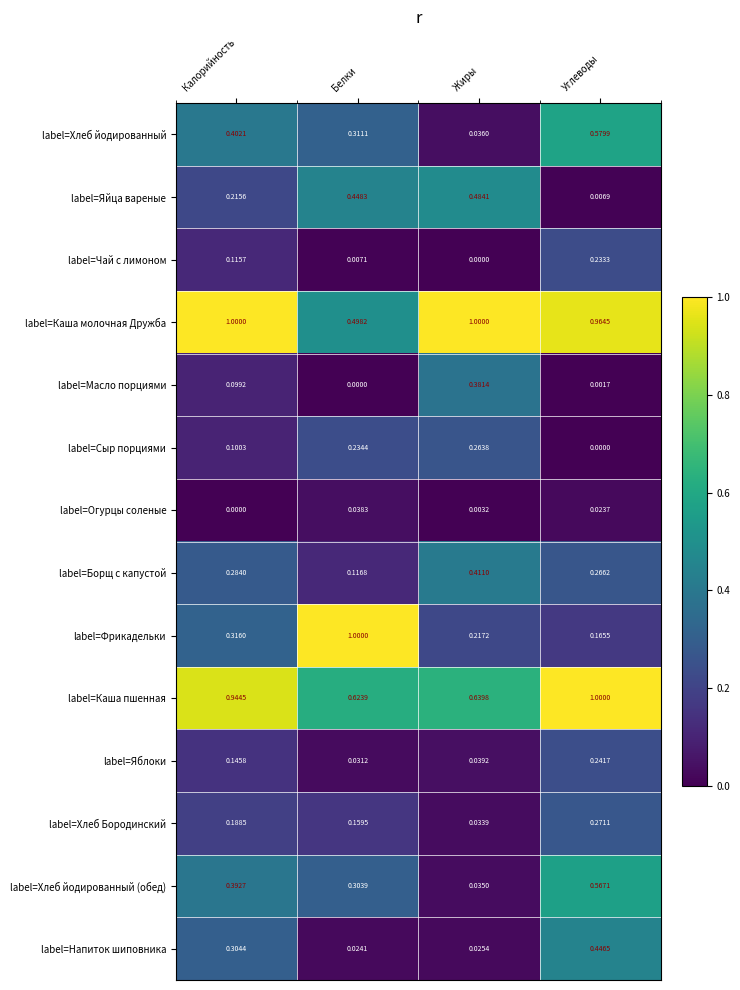

Which category has the lowest value in the label=Каша пшенная series?

Белки